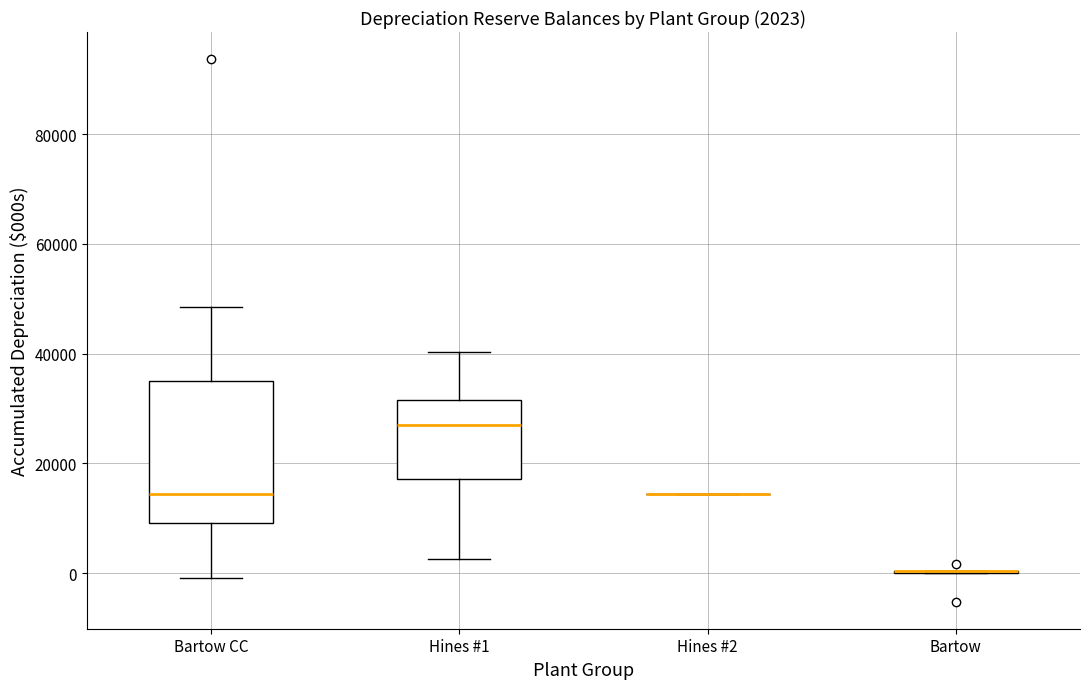

Which box is the tallest, from its lower edge to its upper edge?

Bartow CC